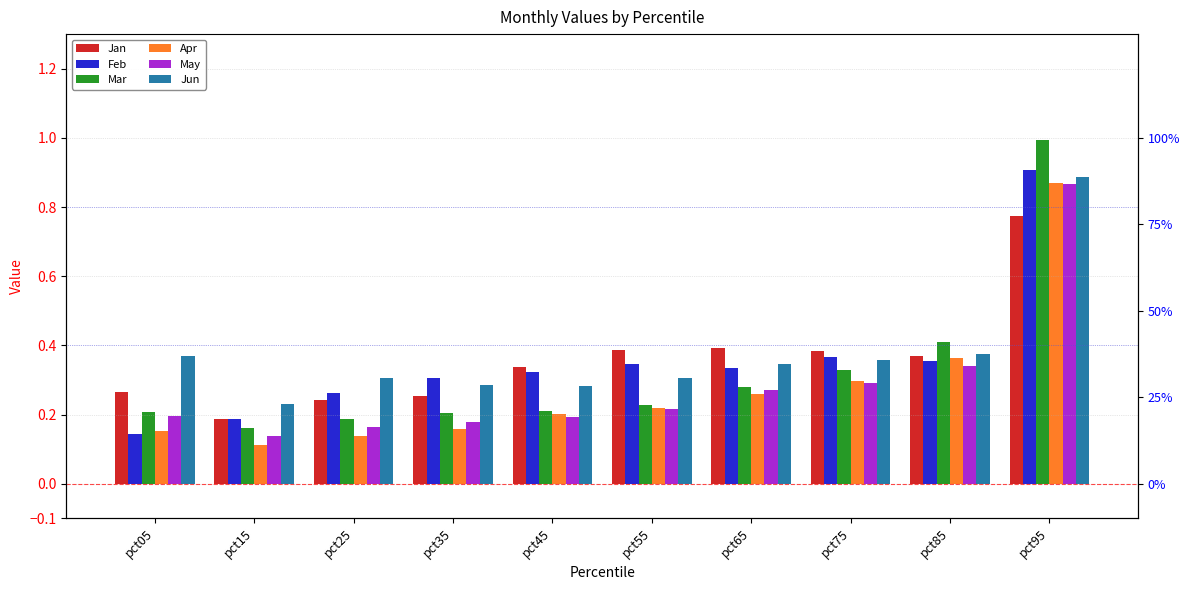

Where is Jun nearest to the value 0?

pct15